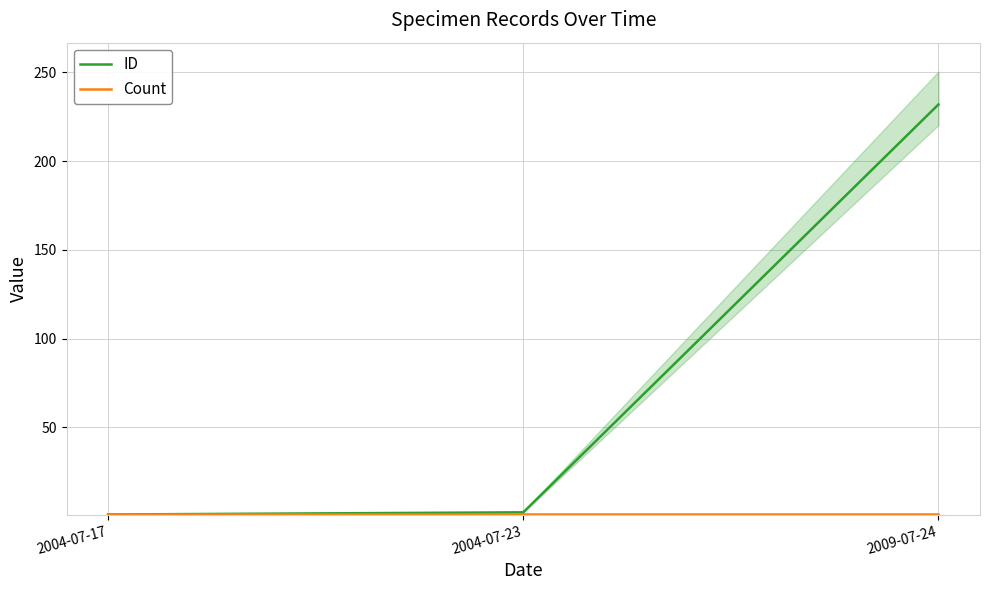

Where does the ID series first go above 2?

2004-07-23